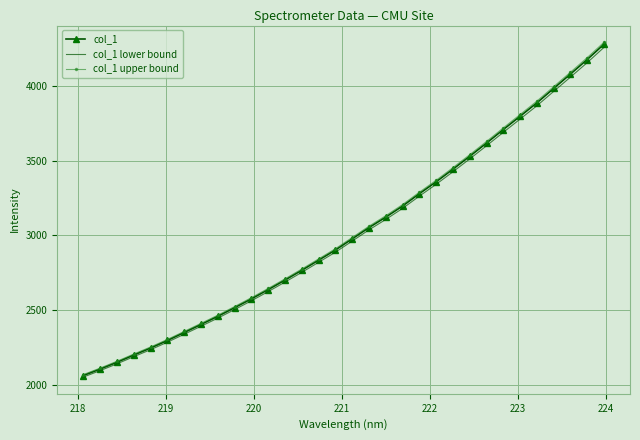

Reading left to right, what are all the values shown in this chart?

col_1: 2065.8	2109.0	2154.4	2202.5	2249.3	2299.6	2353.0	2406.6	2460.8	2518.5	2577.3	2639.0	2702.7	2768.0	2835.3	2903.1	2977.6	3052.7	3122.6	3196.6	3279.0	3358.2	3442.3	3528.4	3616.4	3706.6	3795.3	3884.6	3980.7	4076.6	4173.8	4275.9
col_1 lower bound: 2055.5	2098.4	2143.6	2191.5	2238.1	2288.1	2341.2	2394.6	2448.5	2505.9	2564.4	2625.8	2689.2	2754.2	2821.2	2888.6	2962.7	3037.5	3107.0	3180.6	3262.6	3341.4	3425.1	3510.7	3598.3	3688.0	3776.4	3865.2	3960.8	4056.2	4152.9	4254.5
col_1 upper bound: 2072.0	2115.3	2160.9	2209.1	2256.1	2306.5	2360.0	2413.8	2468.2	2526.0	2585.0	2646.9	2710.8	2776.3	2843.9	2911.8	2986.5	3061.9	3132.0	3206.2	3288.8	3368.3	3452.6	3538.9	3627.3	3717.7	3806.7	3896.2	3992.7	4088.9	4186.3	4288.7